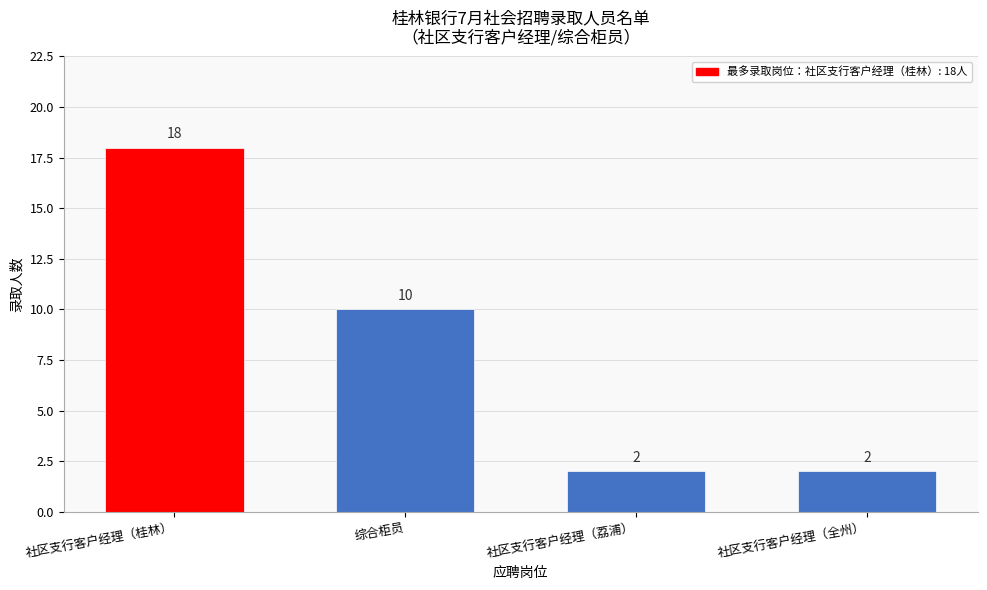

Reading left to right, list all the values displayed in this chart.

18	10	2	2